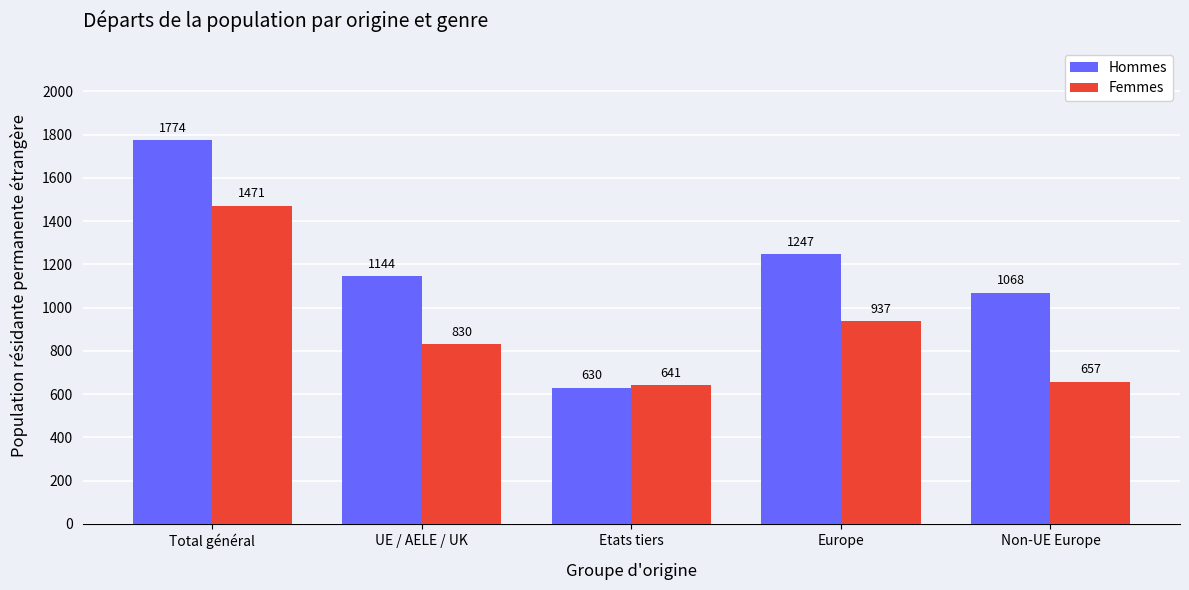

How many groups of bars are there?

5